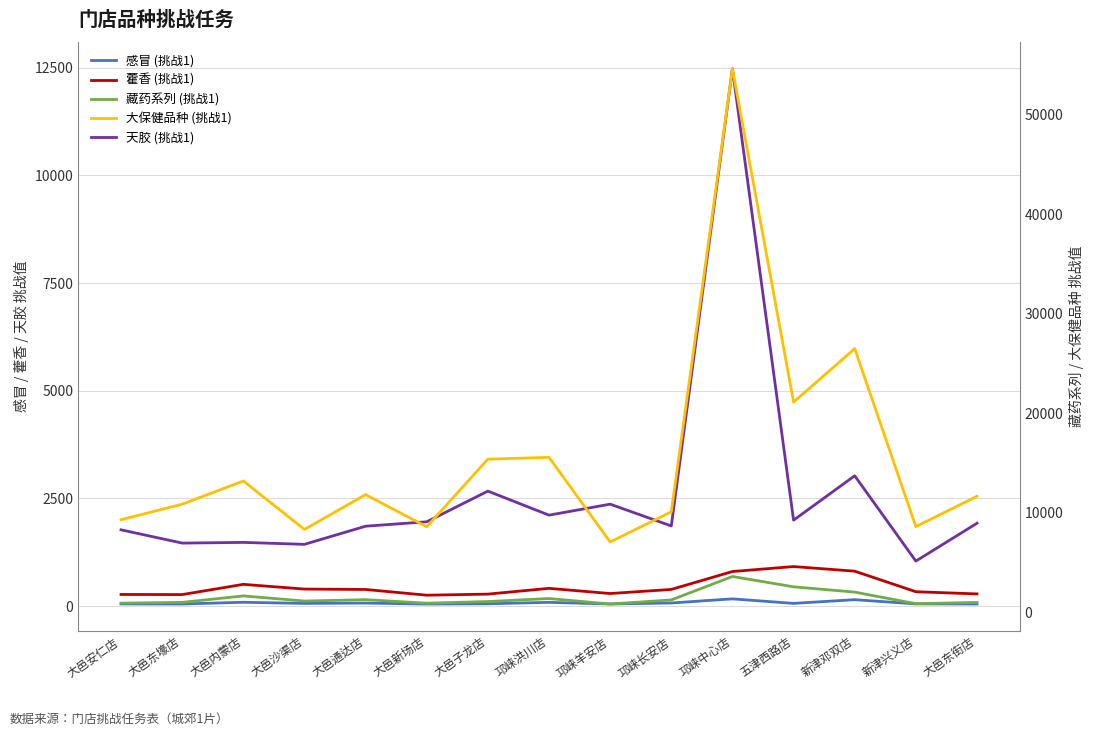

Is it true that 藿香 (挑战1) equals 252.0 at 大邑新场店?

True